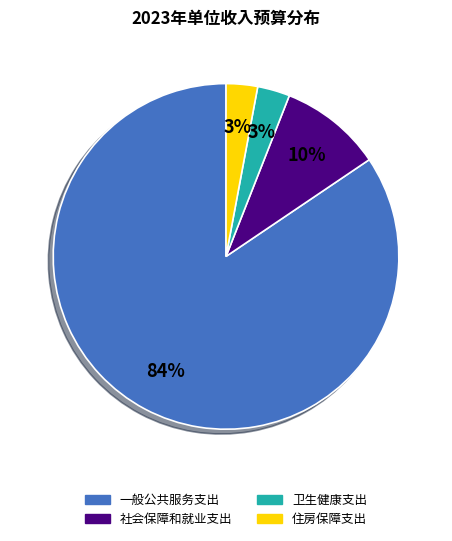

Do 社会保障和就业支出 and 卫生健康支出 together represent more than half of the pie?

No